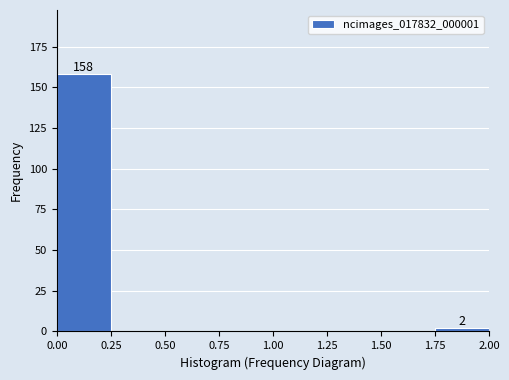

Which range on the x-axis has the tallest bar?

0.00 to 0.25